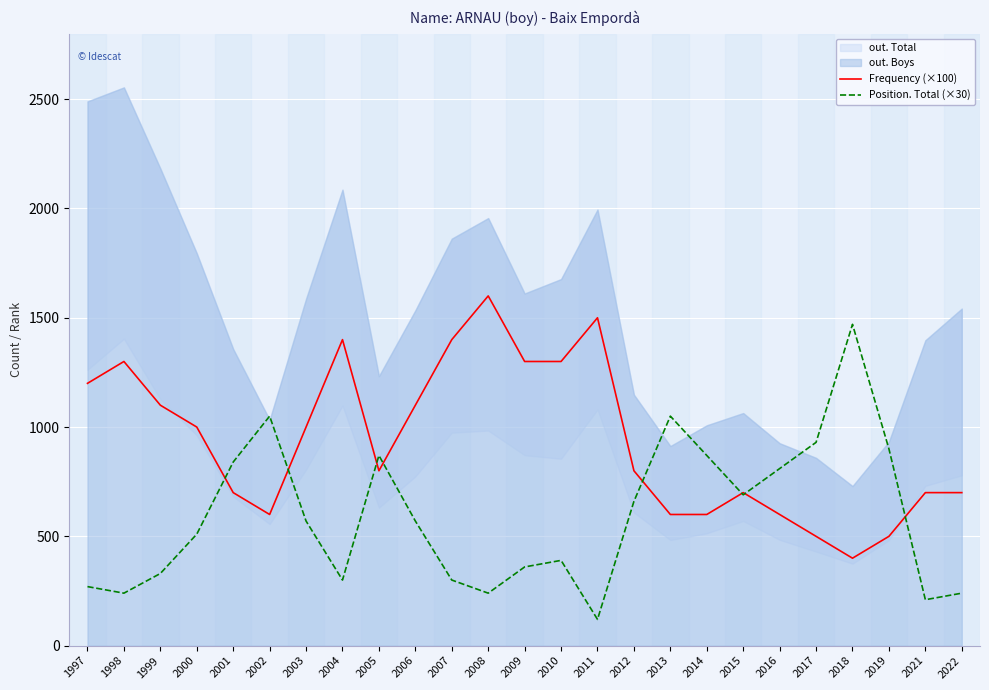

Is the value of Frequency (×100) at 2011 greater than the value of Position. Total (×30) at 2005?

Yes